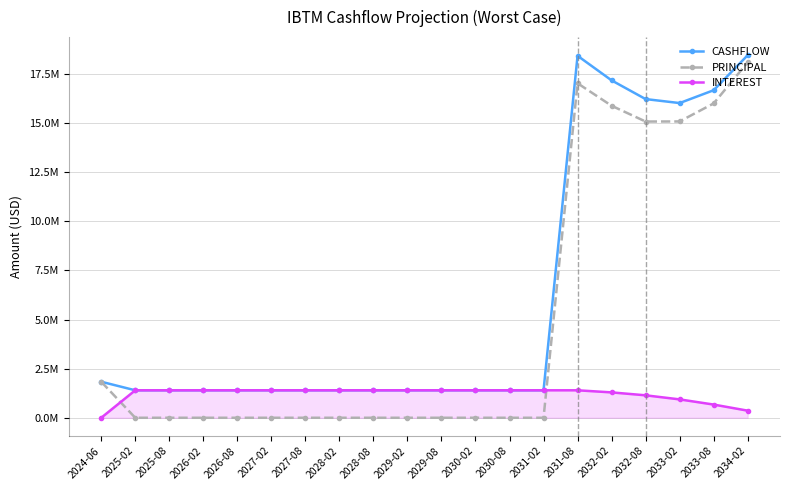

What is the label of the 9th point from the left?

2028-08